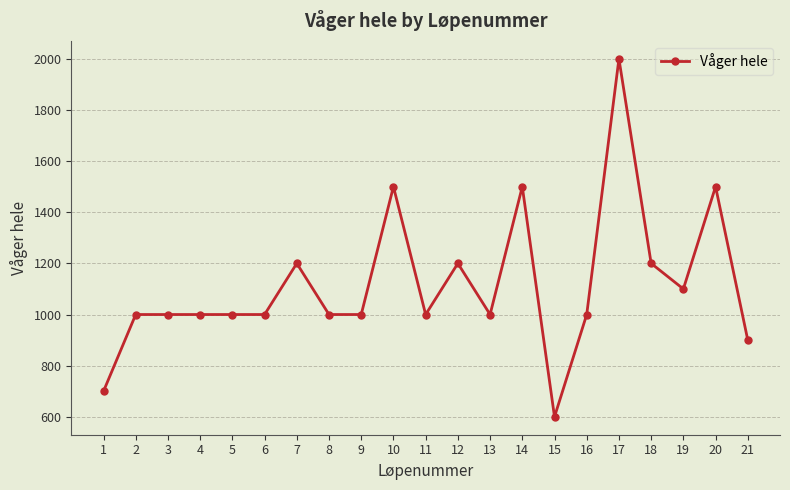

Reading right to left, transcribe all the data shown in this chart.

21=900	20=1500	19=1100	18=1200	17=2000	16=1000	15=600	14=1500	13=1000	12=1200	11=1000	10=1500	9=1000	8=1000	7=1200	6=1000	5=1000	4=1000	3=1000	2=1000	1=700